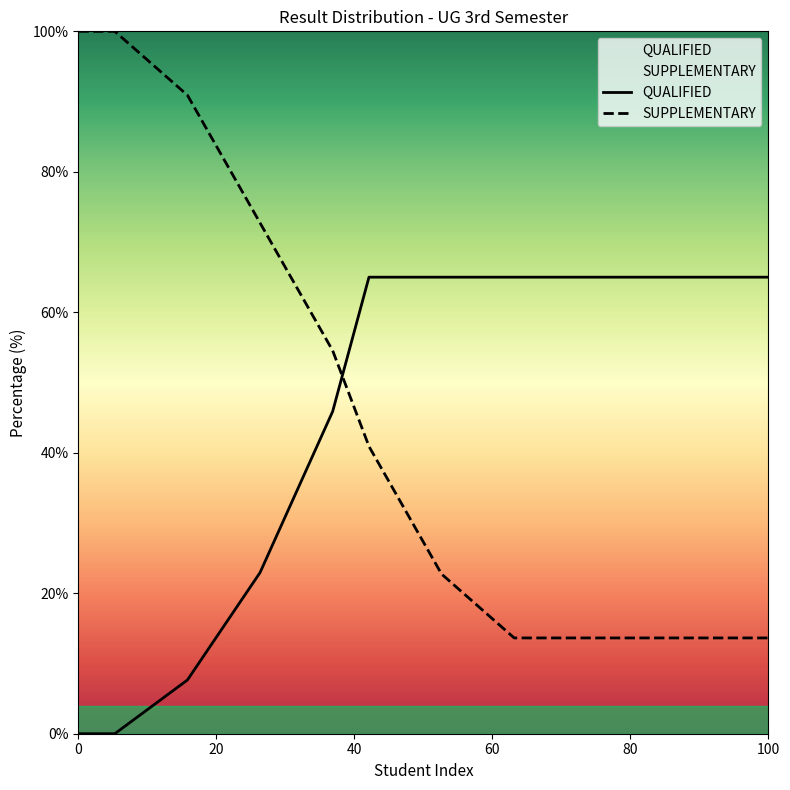

True or false: SUPPLEMENTARY and QUALIFIED intersect in this chart.

True